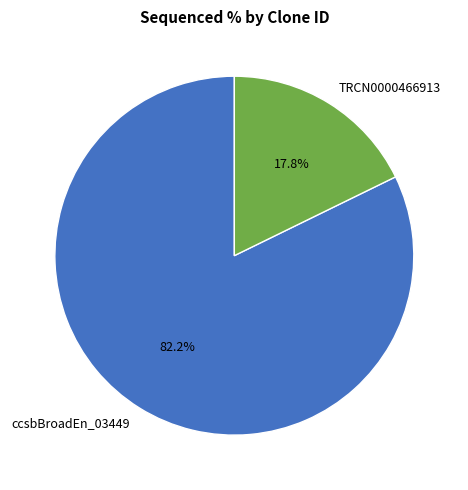

Rank the categories by value from highest to lowest.

ccsbBroadEn_03449, TRCN0000466913